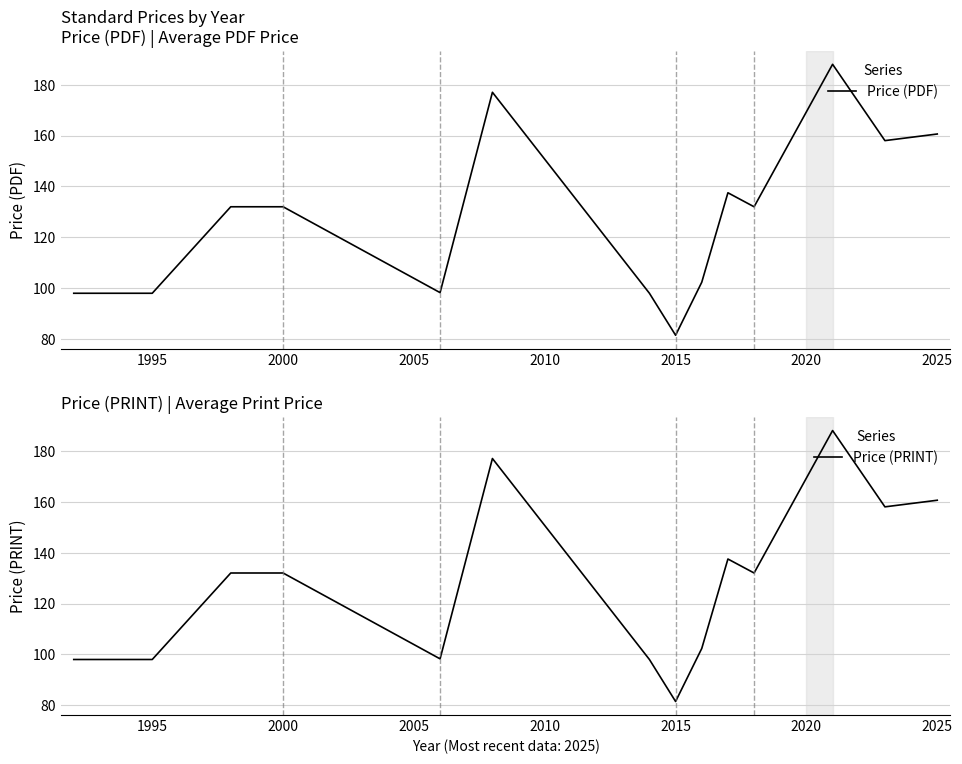

Between 2005 and 2015, which series saw the biggest shift?

Price (PDF)